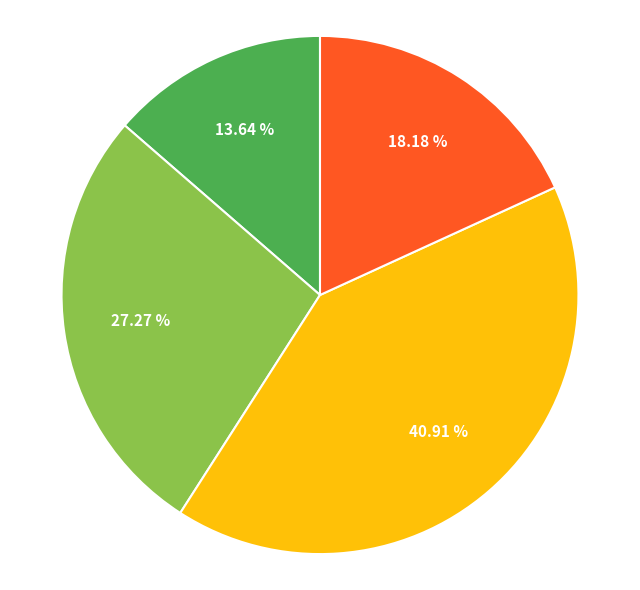

Does any single category account for the majority?

No